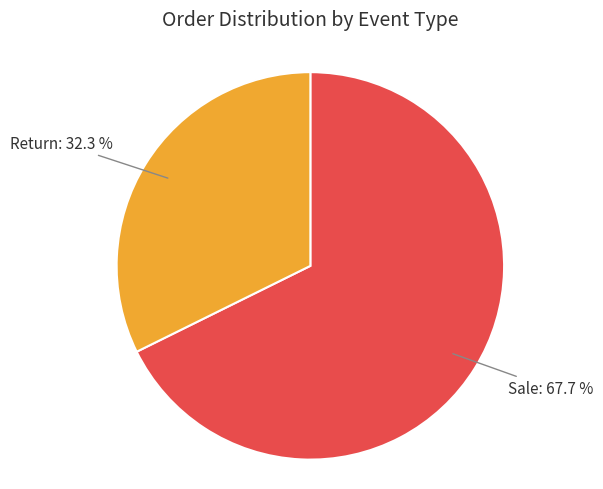

Is there a majority slice in this chart?

Yes